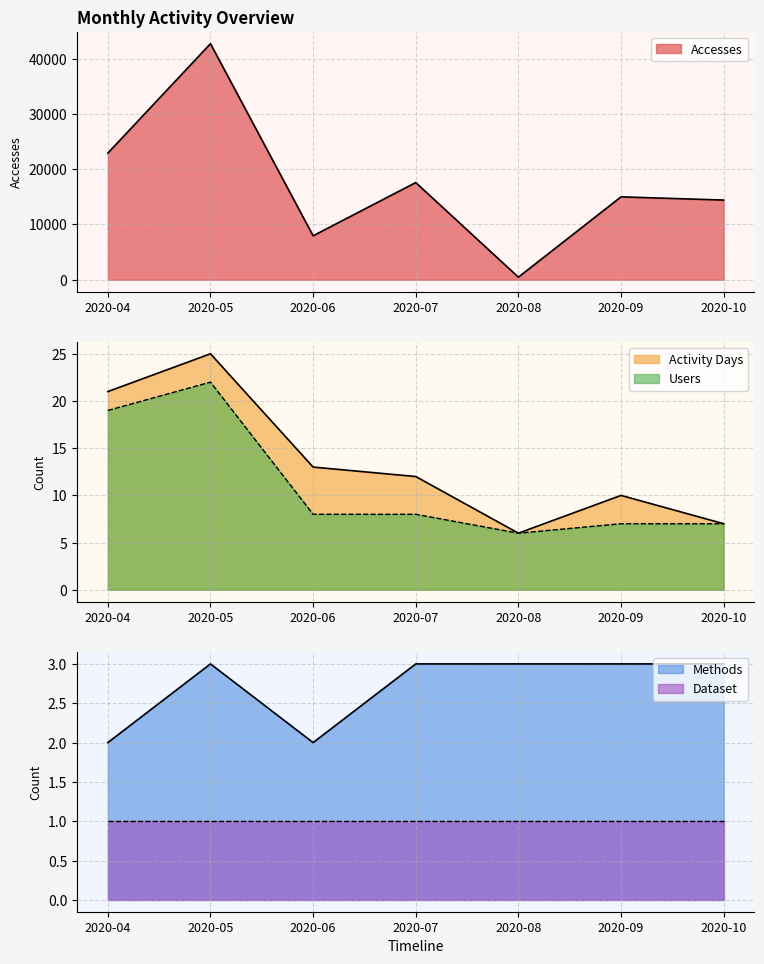

How many data points in Activity Days are less than 12?

3